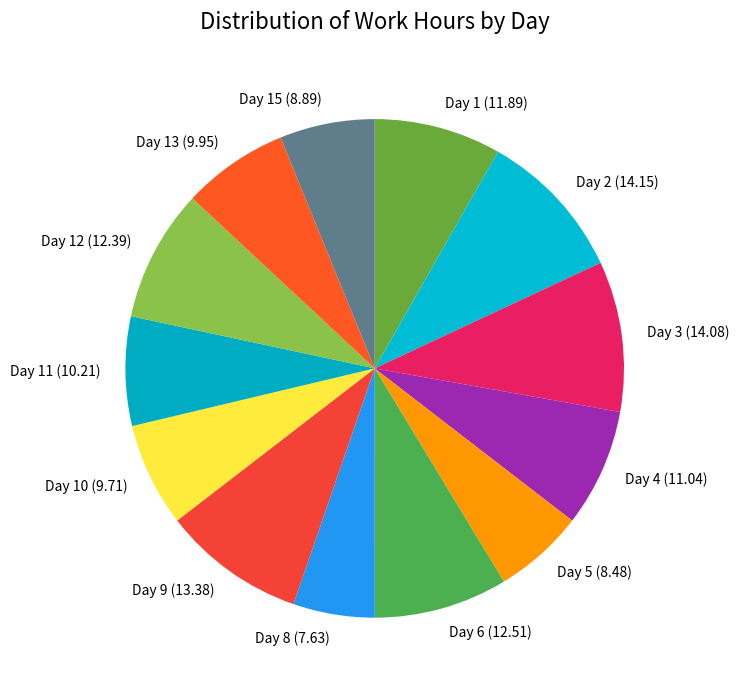

Between Day 8 and Day 15, which is larger?

Day 15